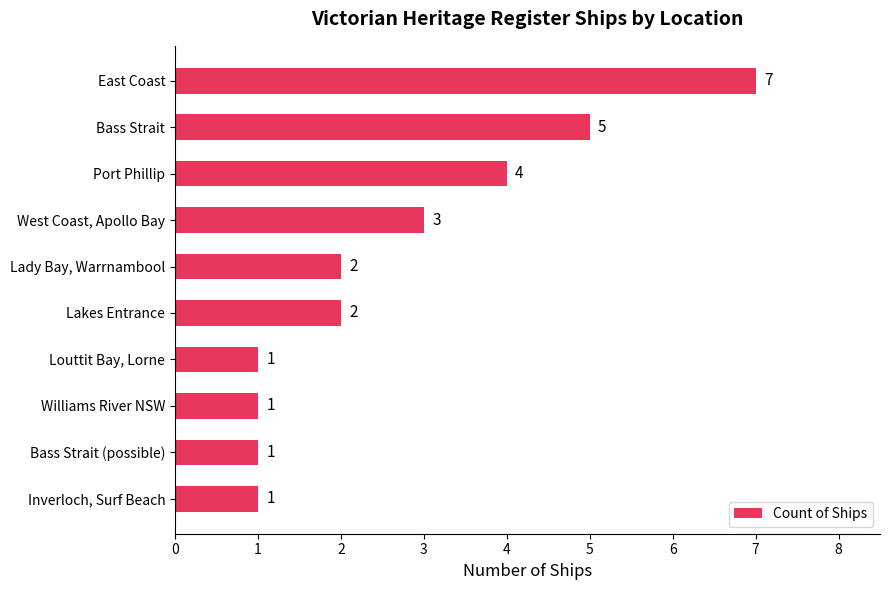

How many bars are there in total?

10